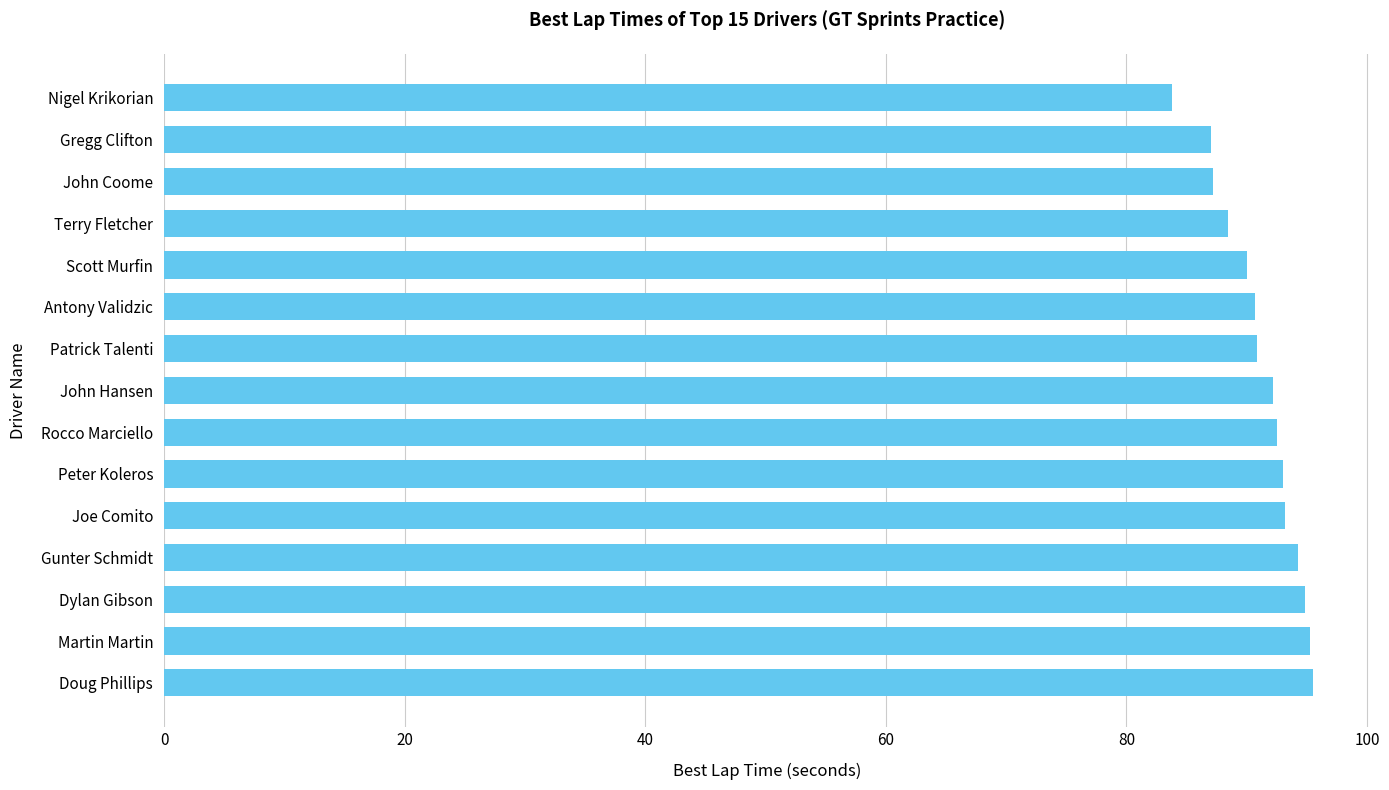

Read the value at Joe Comito.

93.2